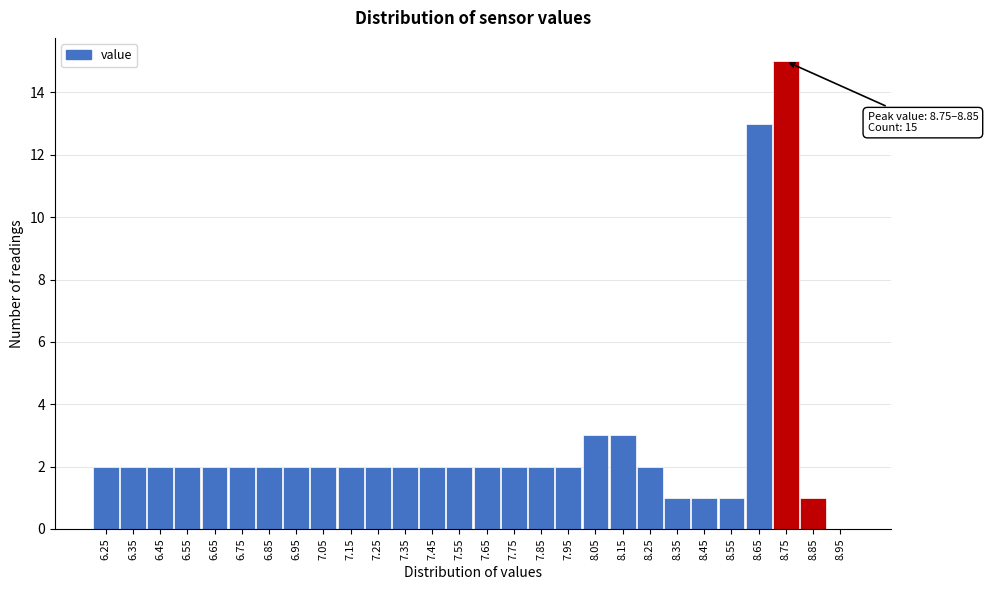

Reading right to left, transcribe all the data shown in this chart.

8.95=0	8.85=1	8.75=15	8.65=13	8.55=1	8.45=1	8.35=1	8.25=2	8.15=3	8.05=3	7.95=2	7.85=2	7.75=2	7.65=2	7.55=2	7.45=2	7.35=2	7.25=2	7.15=2	7.05=2	6.95=2	6.85=2	6.75=2	6.65=2	6.55=2	6.45=2	6.35=2	6.25=2